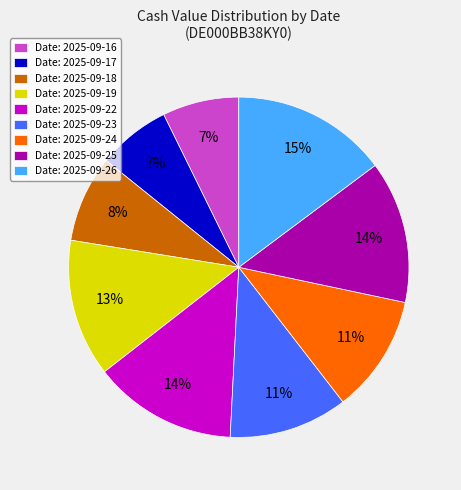

How many slices are in this pie chart?

9